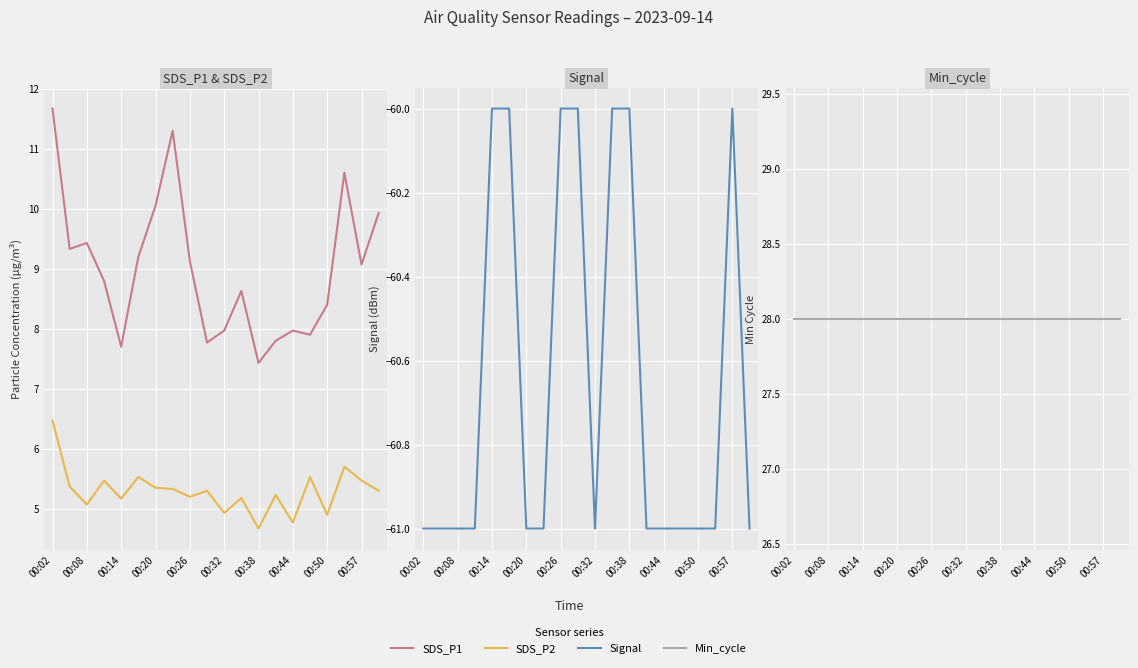

Is the value of SDS_P2 at 17 greater than the value of Signal at 13?

Yes